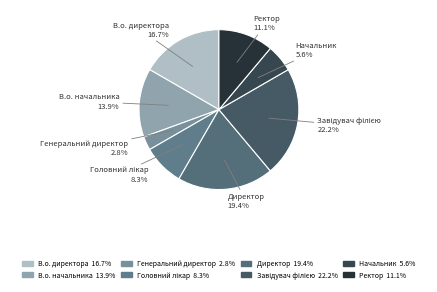

How many slices are in this pie chart?

8